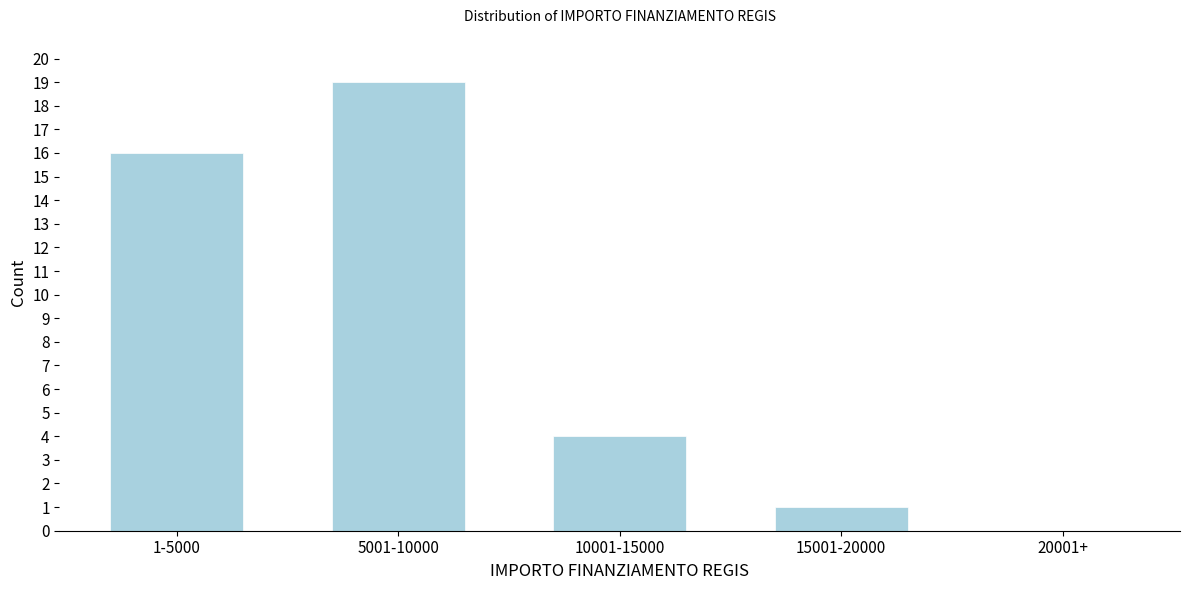

Reading left to right, extract all data points from this chart.

1-5000=16	5001-10000=19	10001-15000=4	15001-20000=1	20001+=0